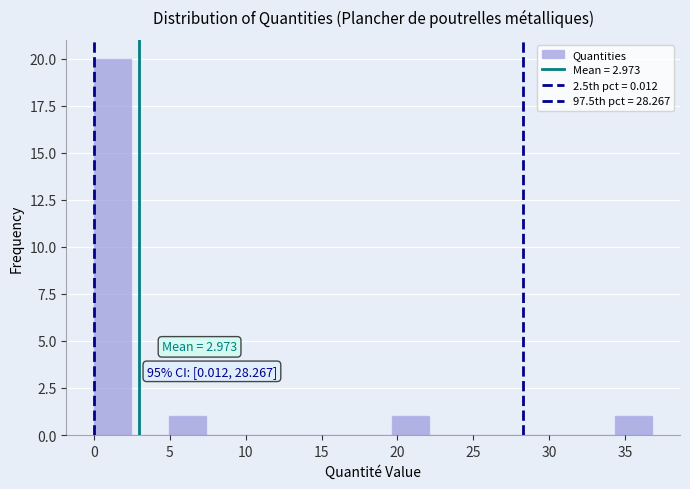

Over which range of the x-axis is the bar tallest?

0.0 to 2.5